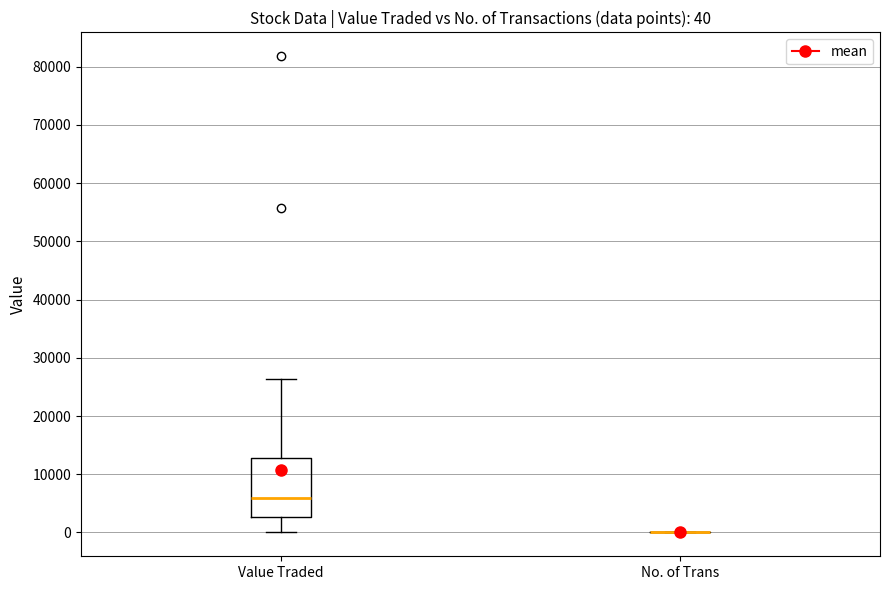

Comparing the boxes themselves (not the whiskers), which one is the tallest?

Value Traded